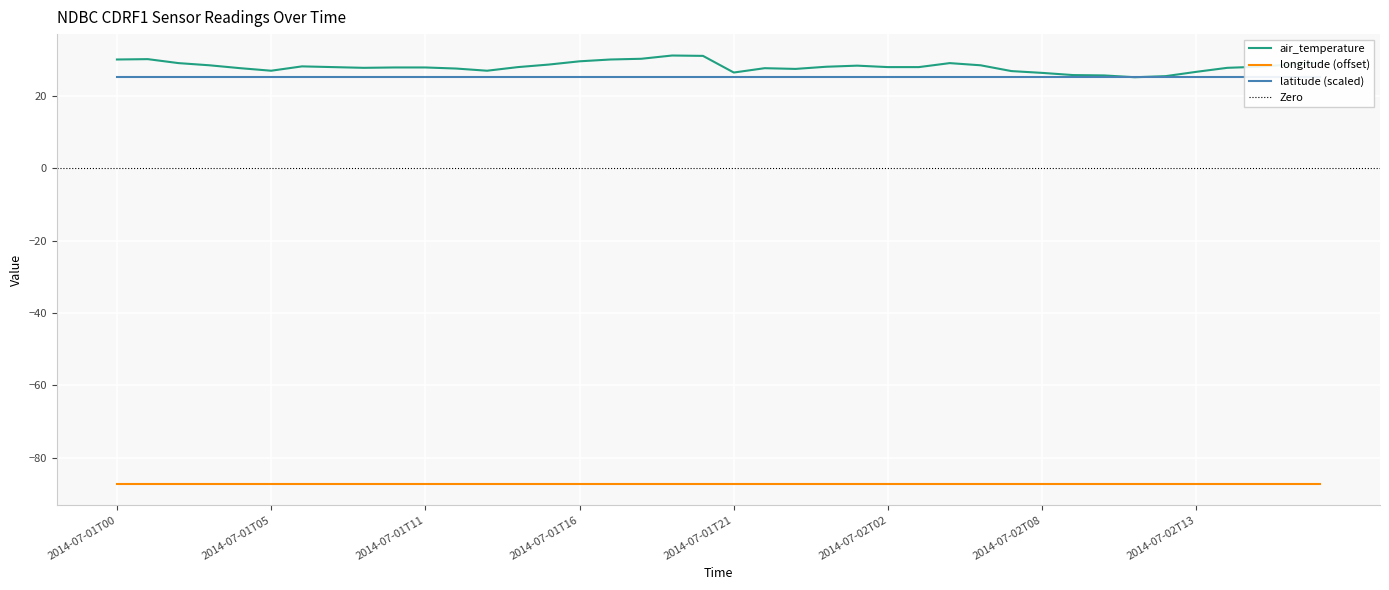

How many categories are shown in the chart?

40